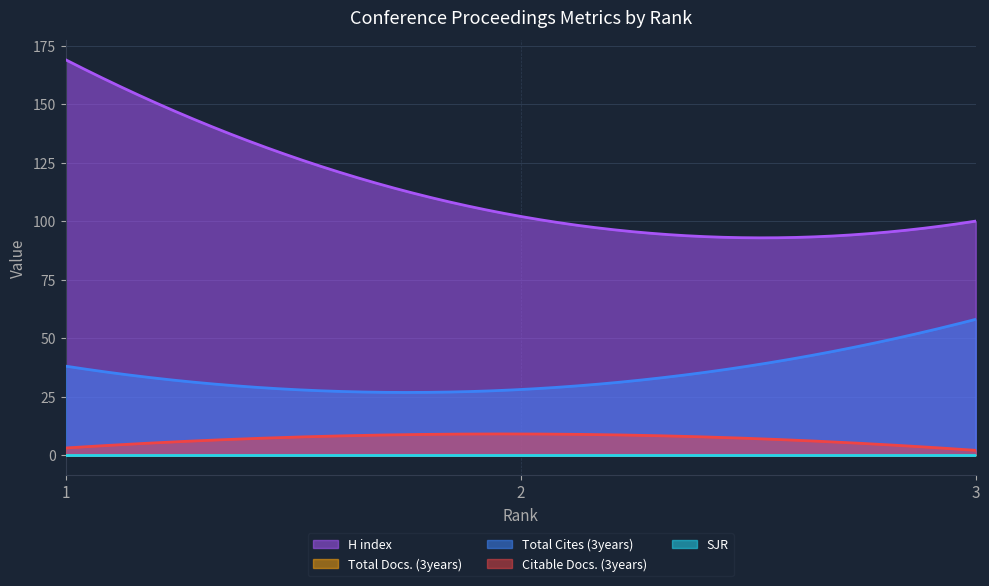

Rank the categories by H index value from highest to lowest.

1, 2, 3